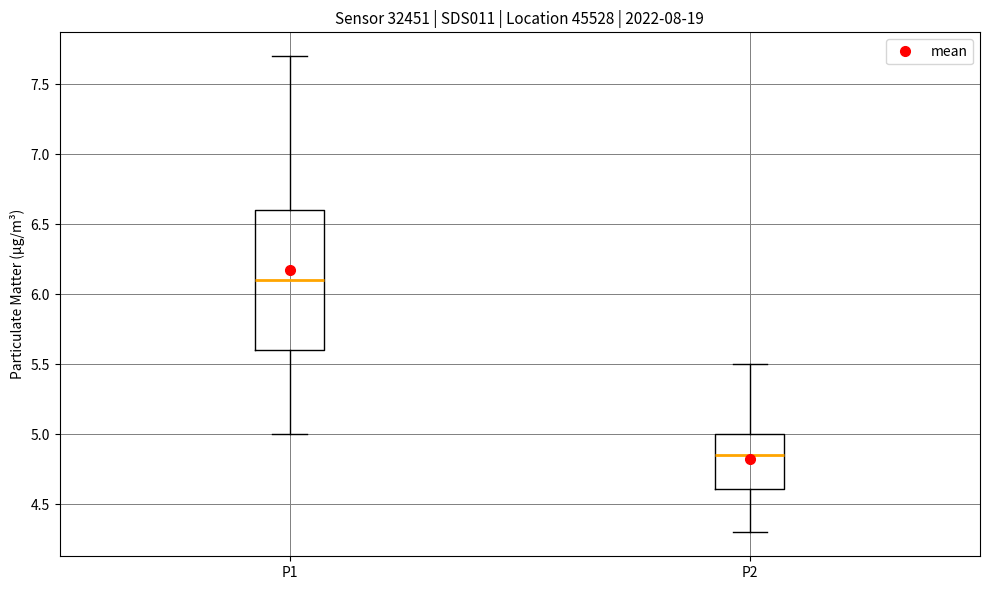

Where does the upper whisker of the box for P1 end on the y-axis? The values are not printed on the chart, so give them approximately, as read against the axis.

7.70